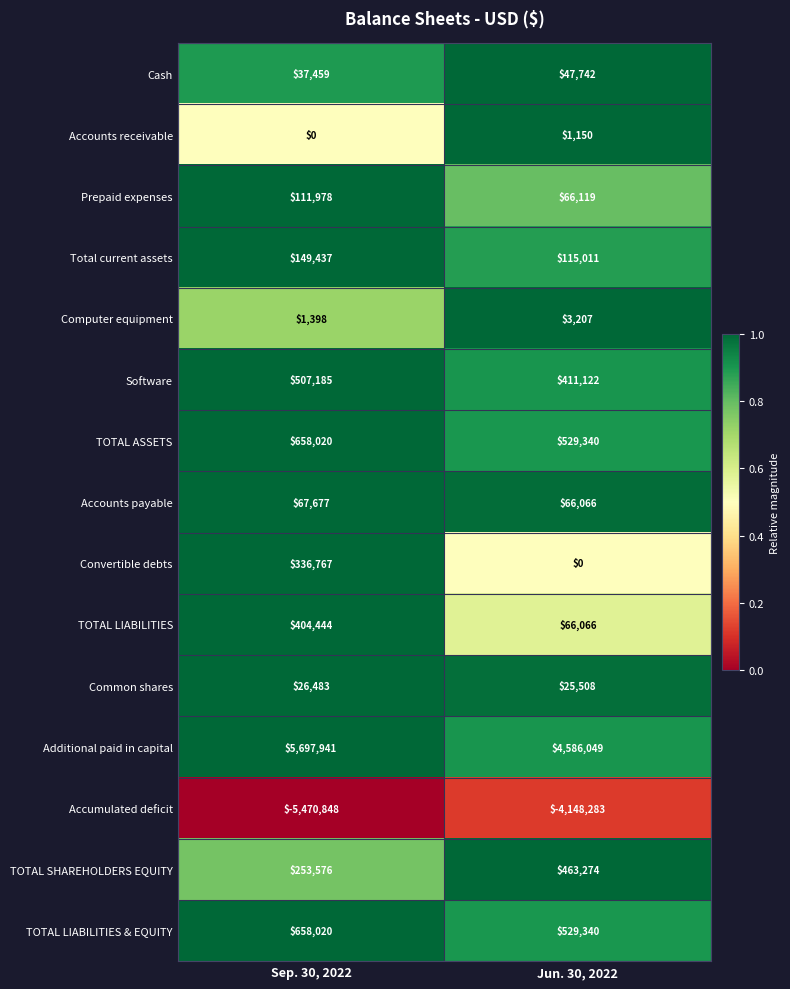

Which category has the highest value in the Cash series?

Jun. 30, 2022